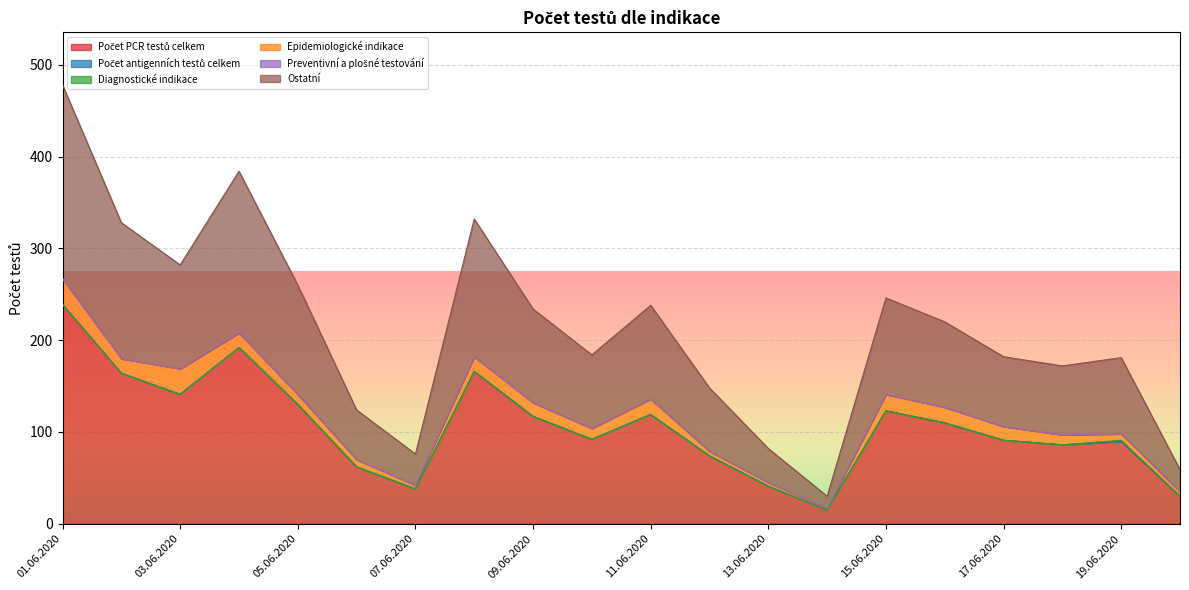

What is the maximum value for Počet PCR testů celkem?

239